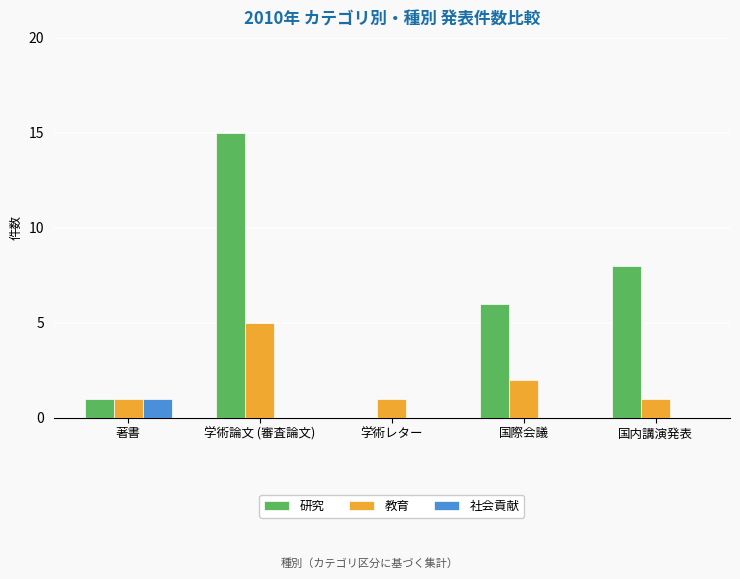

How many groups of bars are there?

5